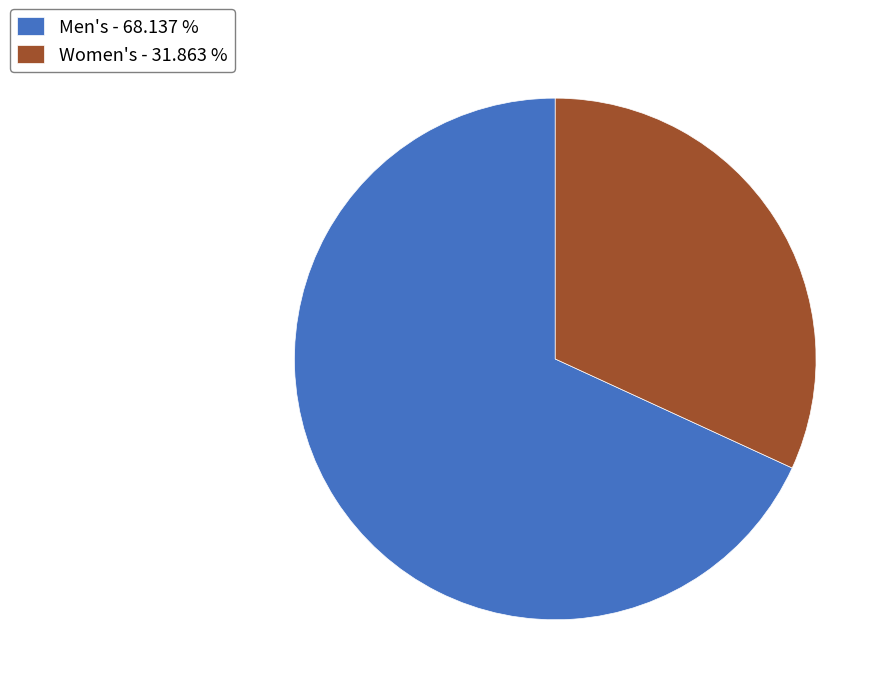

Rank the categories by value from lowest to highest.

Women's - 31.863 %, Men's - 68.137 %